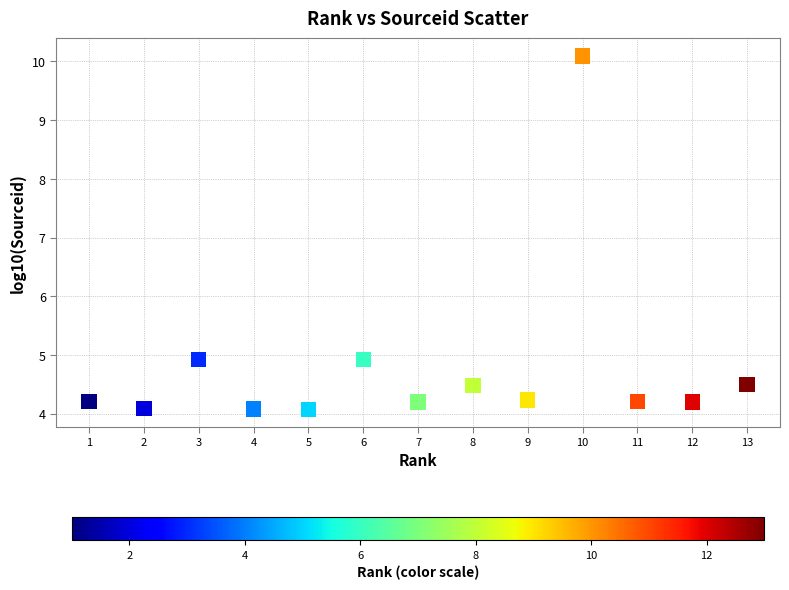

What is the range of Y values (max minus min)?

6.0